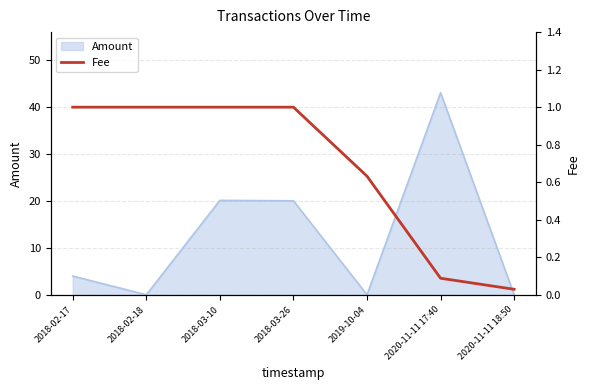

Which label corresponds to the smallest value in the chart?

2020-11-11 18:50